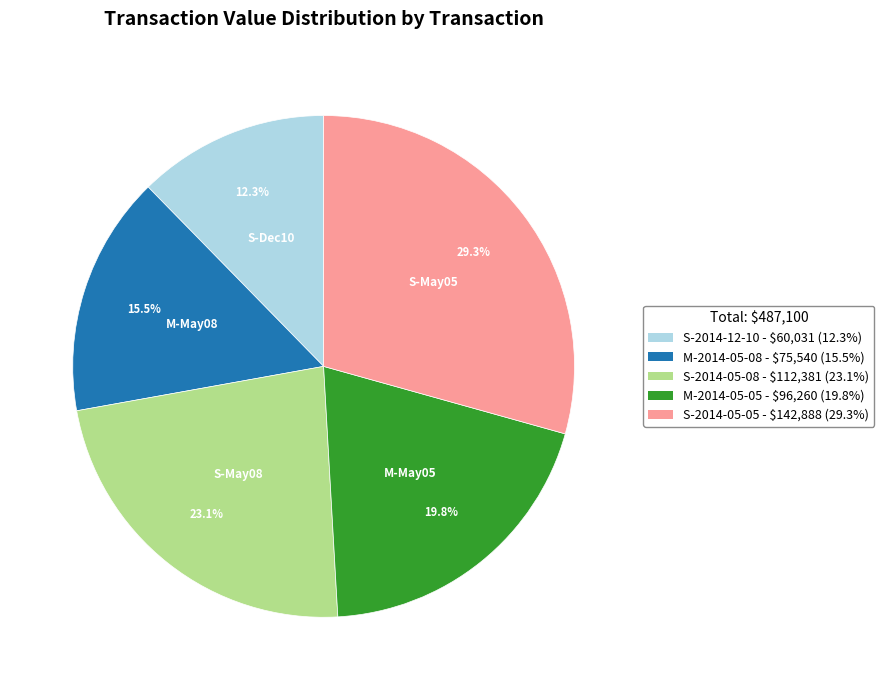

Is there any slice that represents more than half of the pie?

No